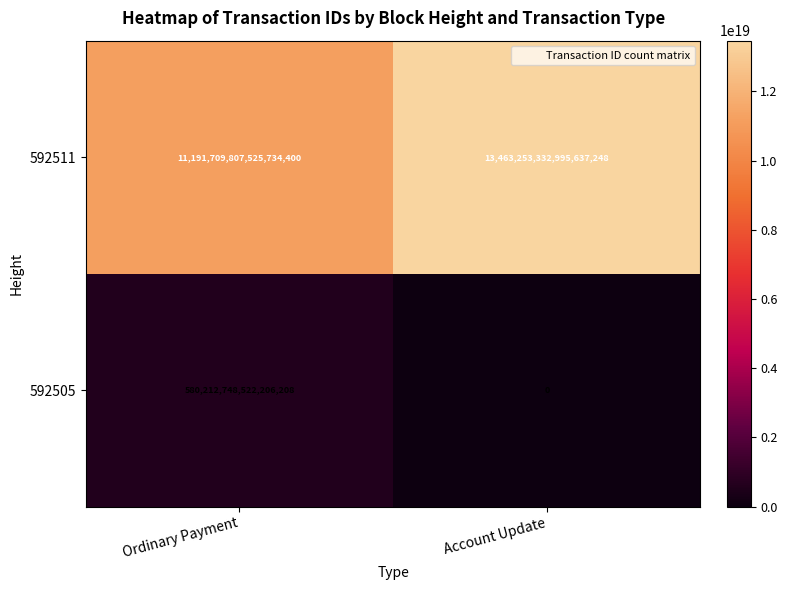

Is it true that 592505 equals 0 at Account Update?

True